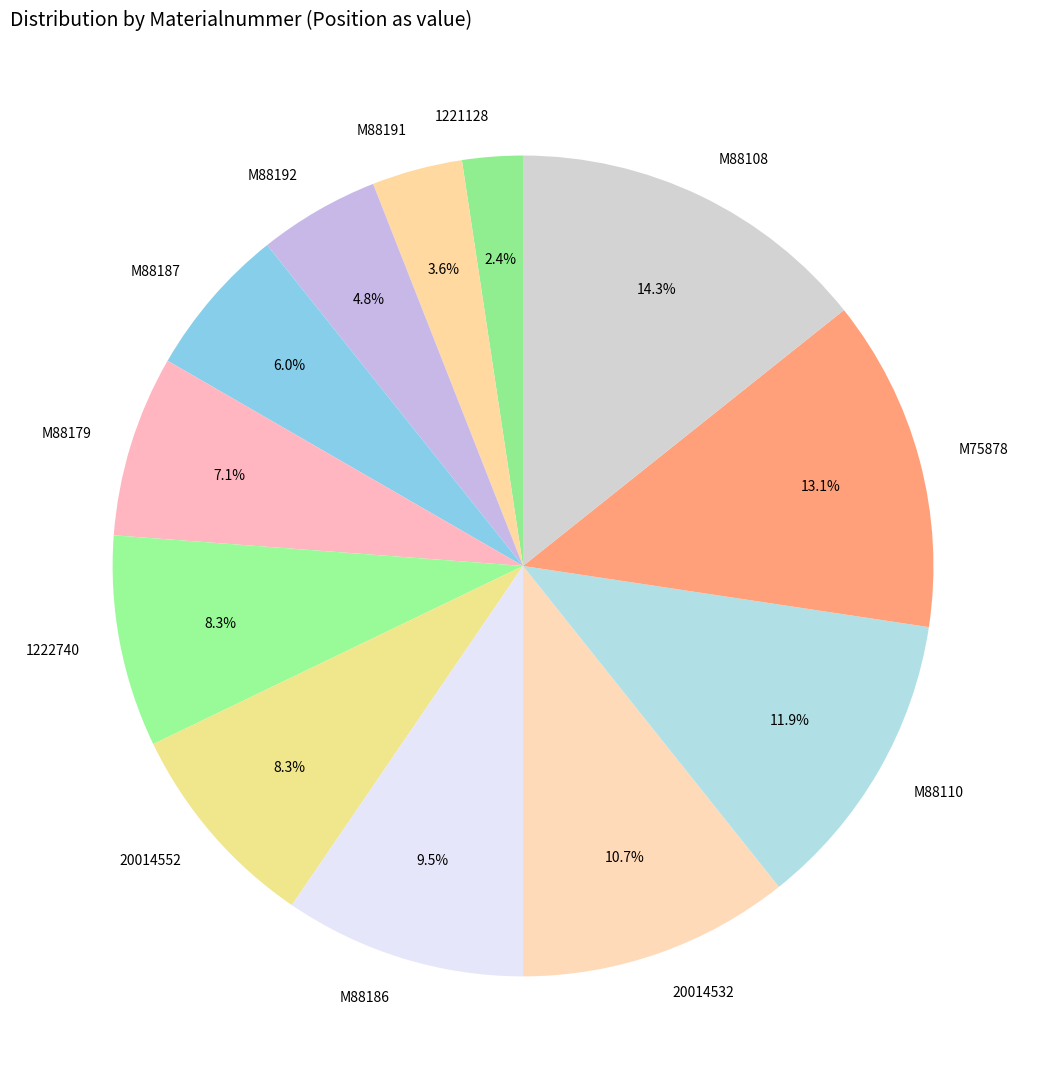

Does 20014552 represent more than half of the total?

No